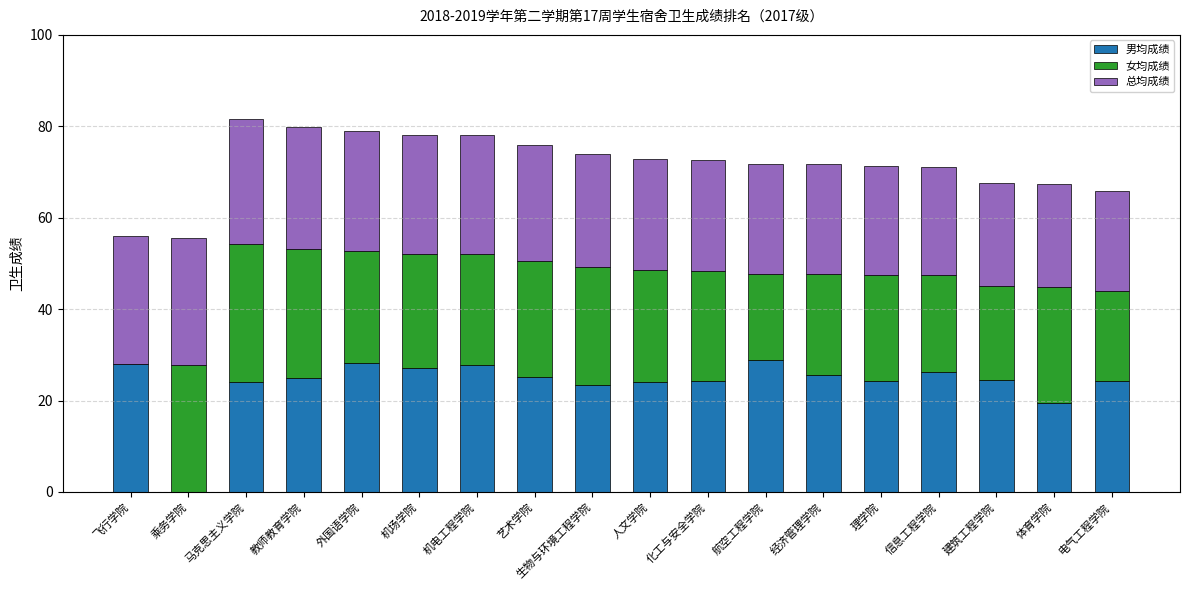

What is the sum of all 男均成绩 values?

430.2